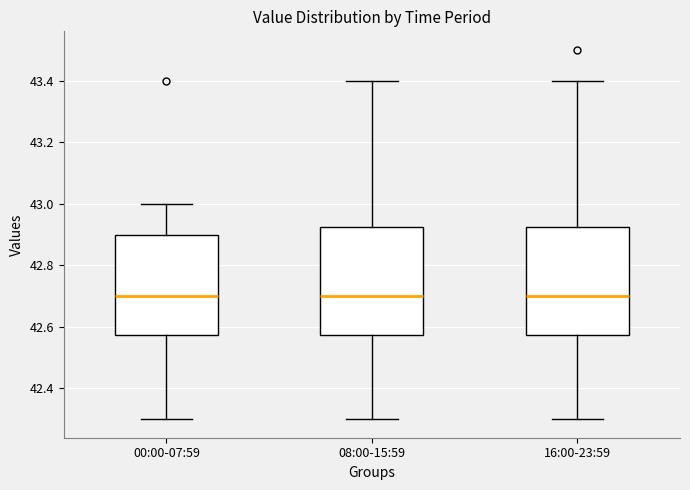

Reading left to right, read every box against the y-axis: the position of its median line, the range the box covers, and the ends of its whiskers. The values are not printed on the chart, so give them approximately, as read against the axis.

00:00-07:59: median 42.70, box 42.58 to 42.90, whiskers 42.30 to 43.00
08:00-15:59: median 42.70, box 42.58 to 42.92, whiskers 42.30 to 43.40
16:00-23:59: median 42.70, box 42.58 to 42.92, whiskers 42.30 to 43.40